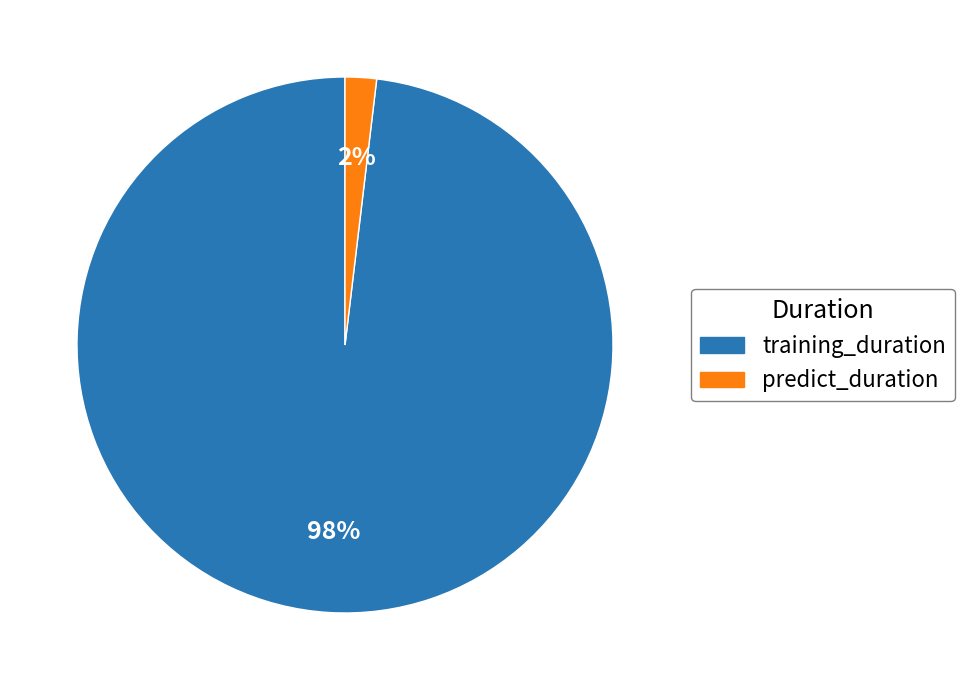

Which category has the smallest portion of the pie?

predict_duration